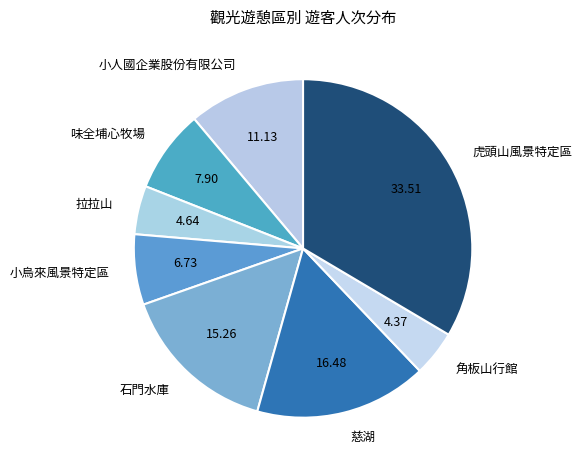

Which category has the biggest portion of the pie?

虎頭山風景特定區